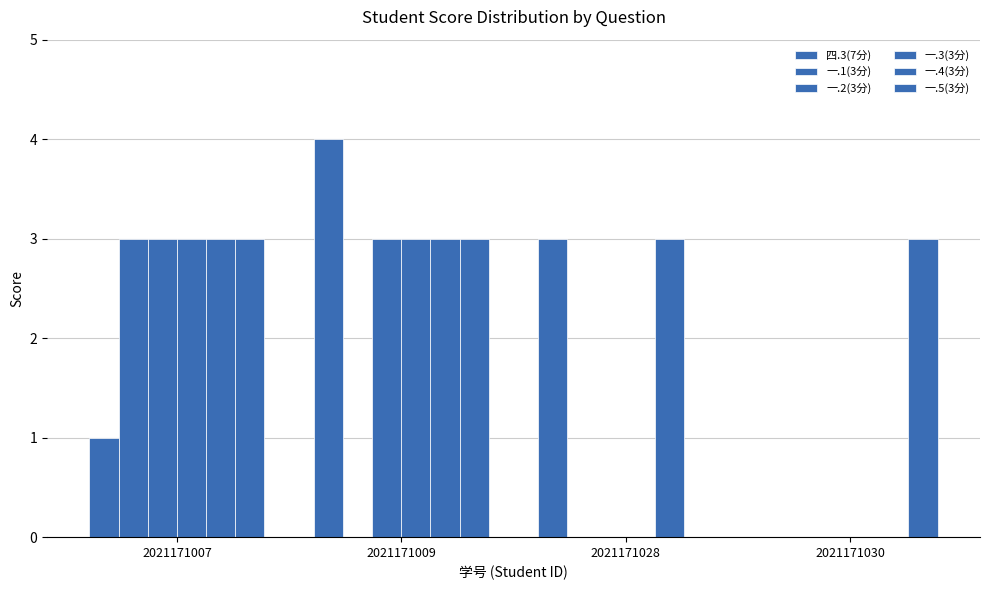

What is the sum of all 一.4(3分) values?

9